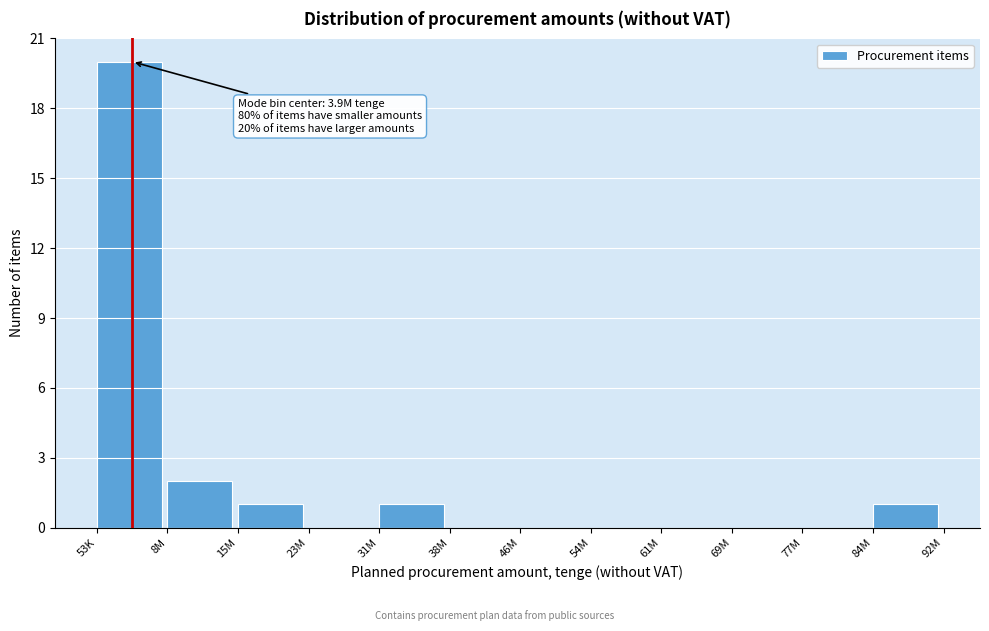

Reading left to right, transcribe all the data shown in this chart.

53K=20	8M=2	15M=1	23M=0	31M=1	38M=0	46M=0	54M=0	61M=0	69M=0	77M=0	84M=1